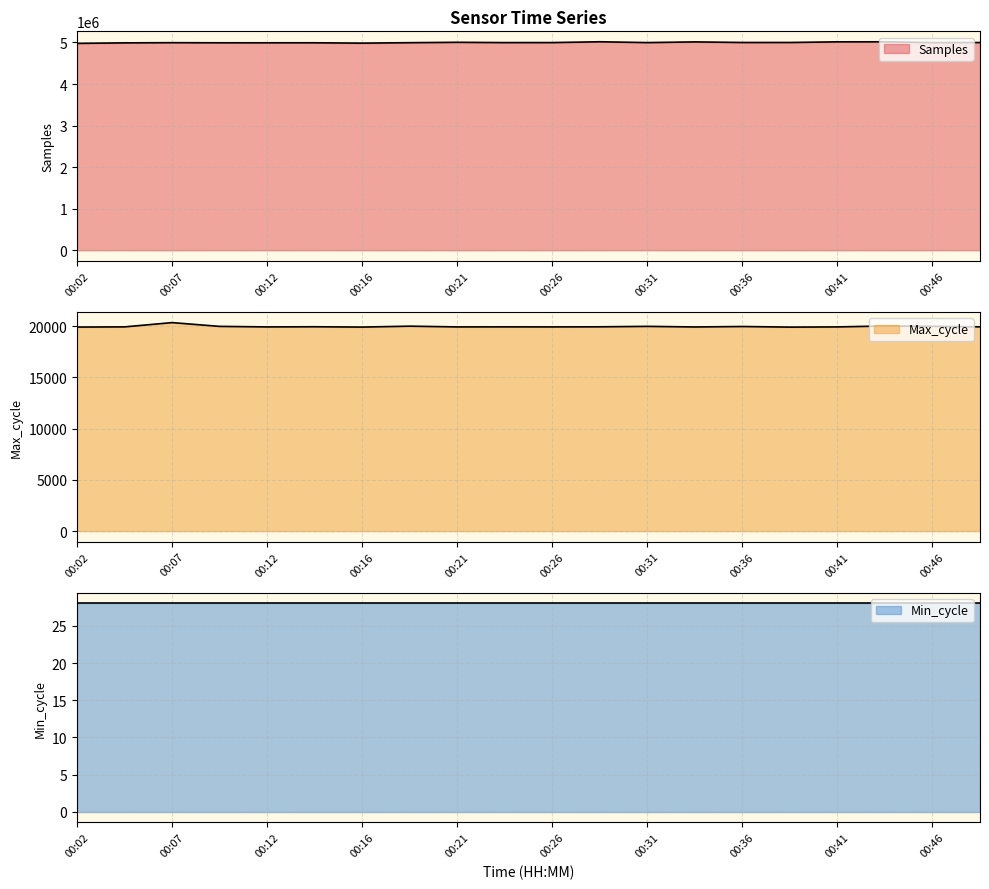

At which label is Samples closest to 4998078?

00:26